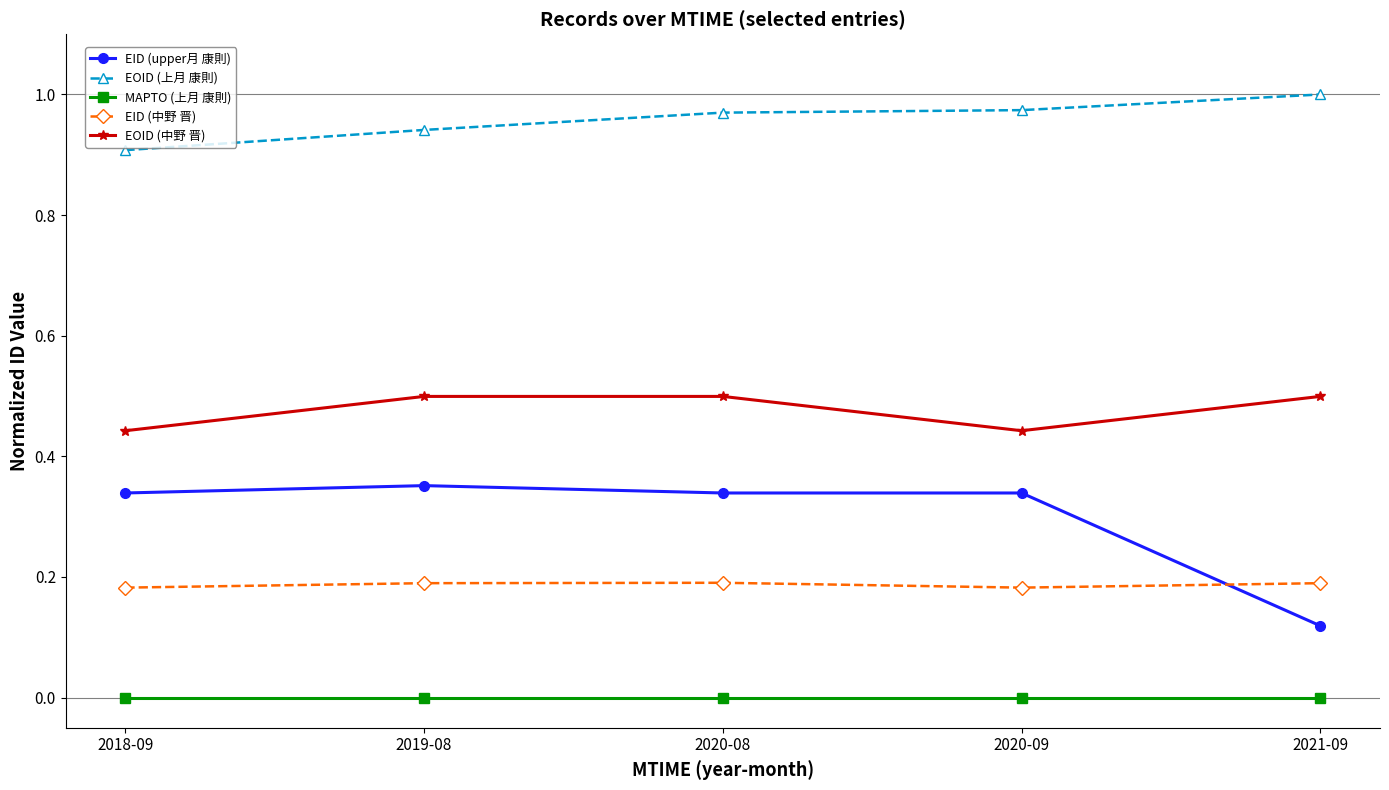

In EID (中野 晋), how many points are lower than both neighbors (excluding endpoints)?

1